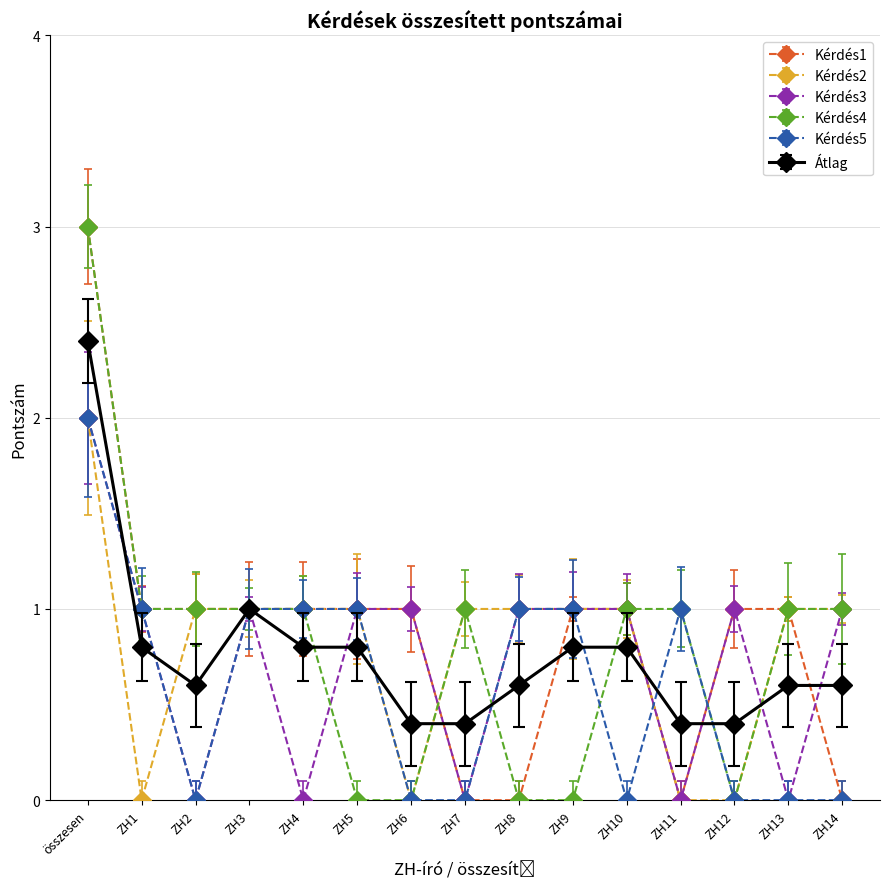

Which series changed the most between ZH13 and ZH14?

Kérdés1